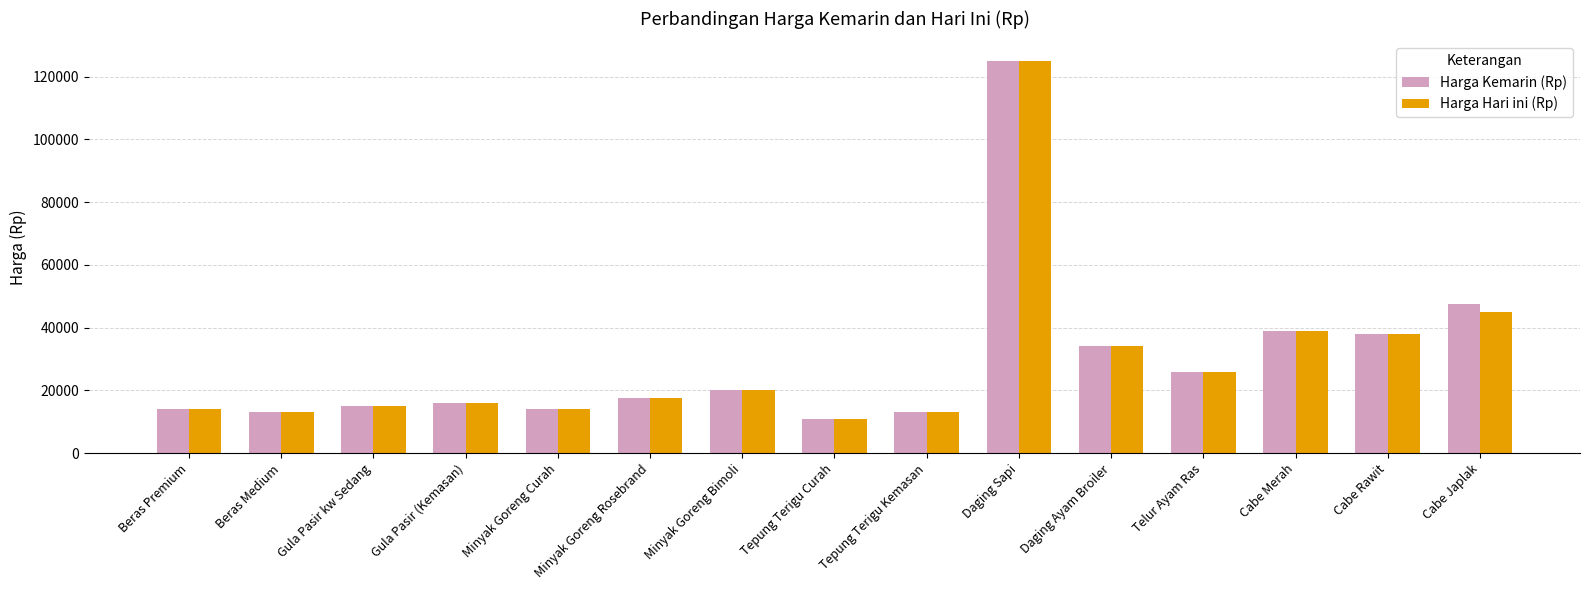

At which label is Harga Kemarin (Rp) closest to 68000?

Cabe Japlak